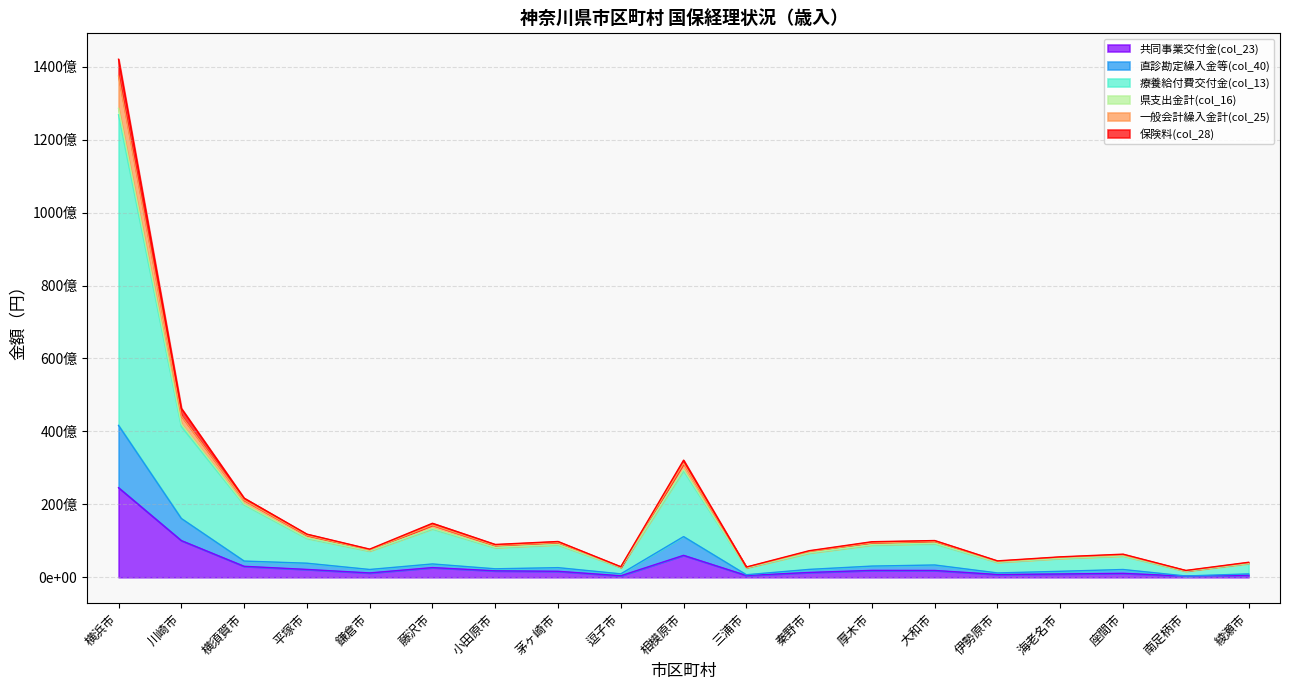

Does the chart have visible grid lines?

Yes